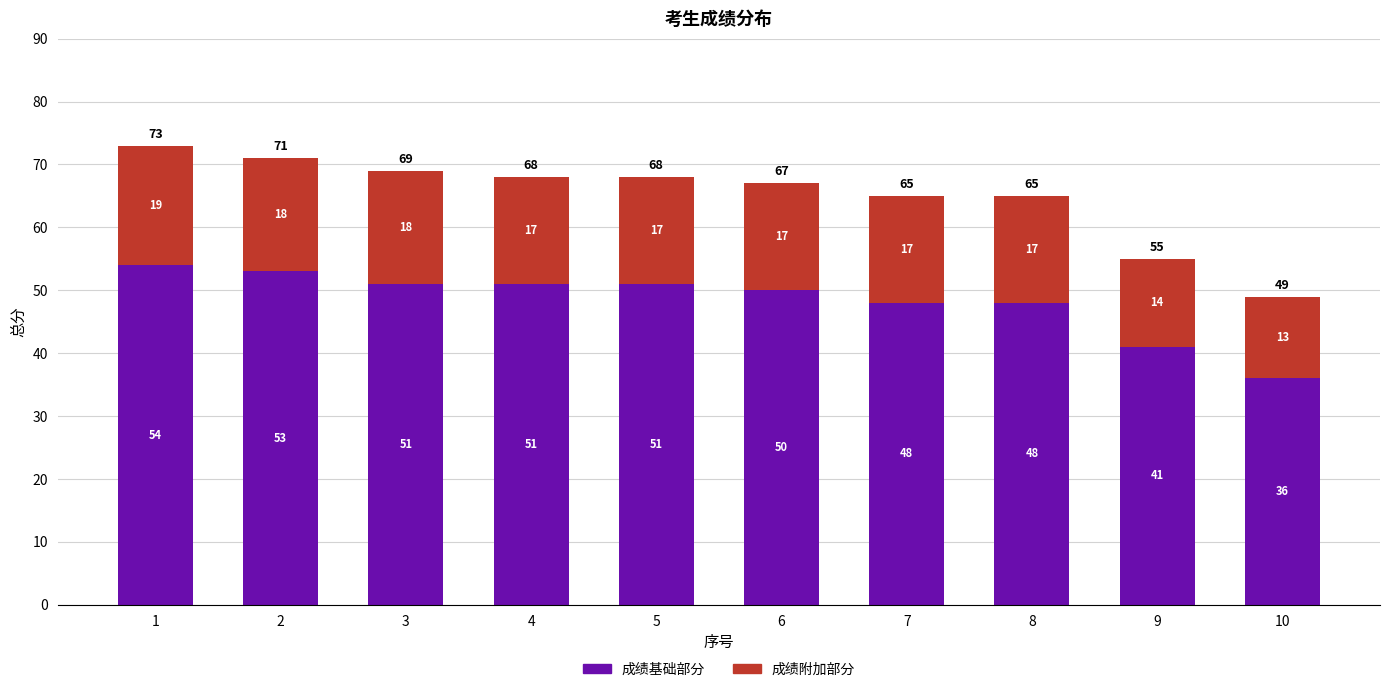

How many data points does each series have?

10